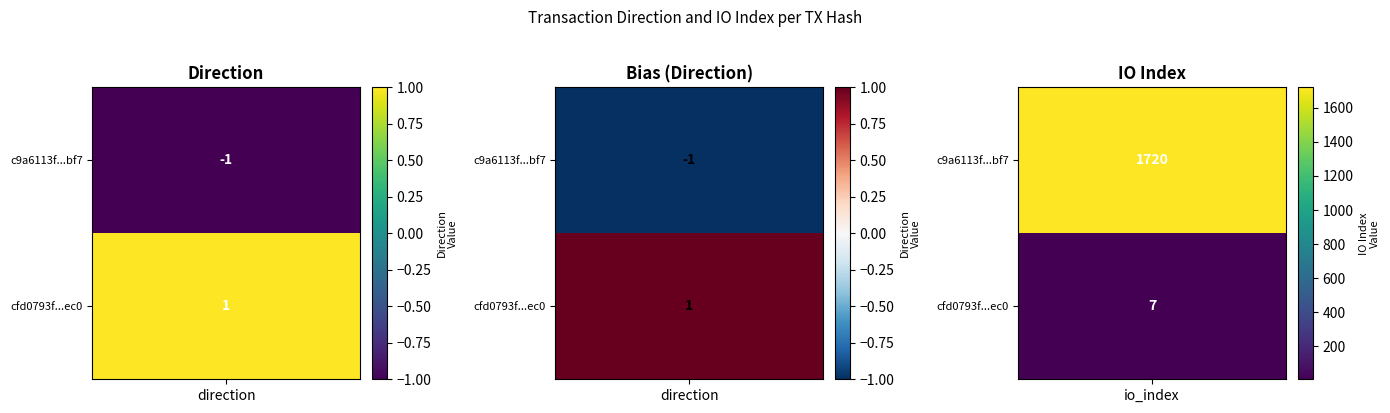

Which has a higher value, -1 or 1?

1